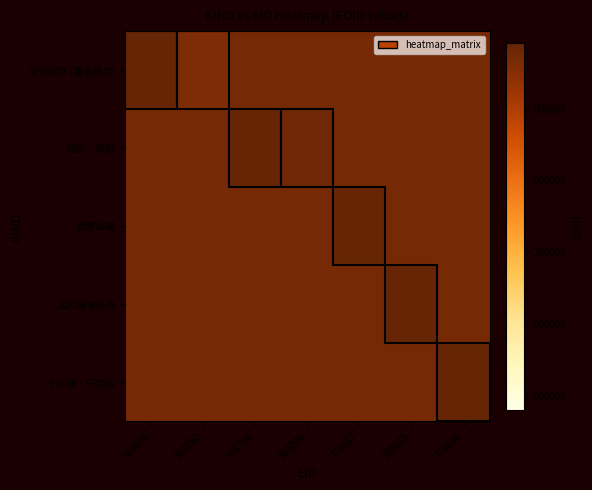

At how many categories does at least one series exceed 973409?

6